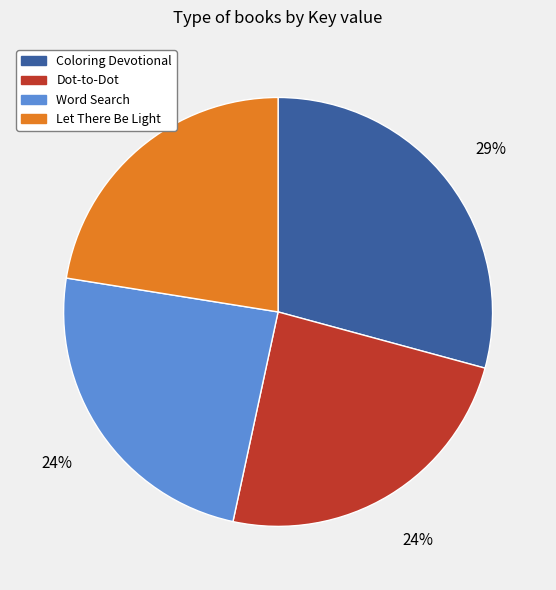

Does any single category account for the majority?

No